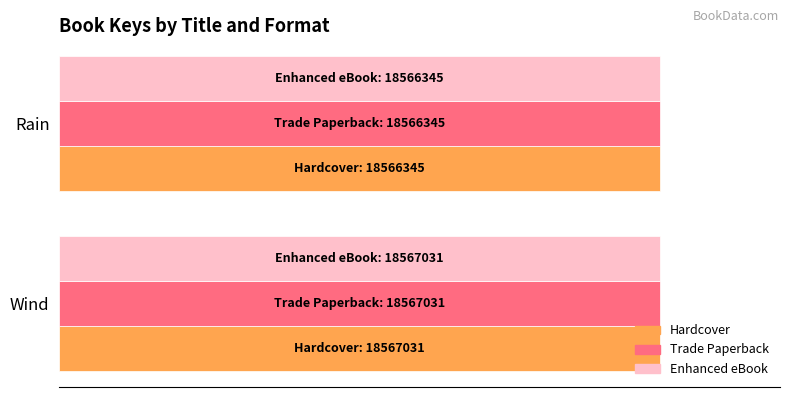

What are all the series names shown in the legend?

Hardcover, Trade Paperback, Enhanced eBook